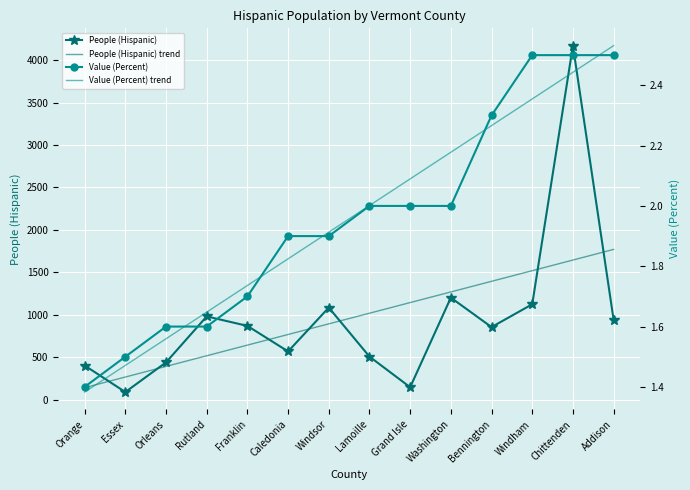

What is the difference between the highest and lowest values at Washington?

1266.3